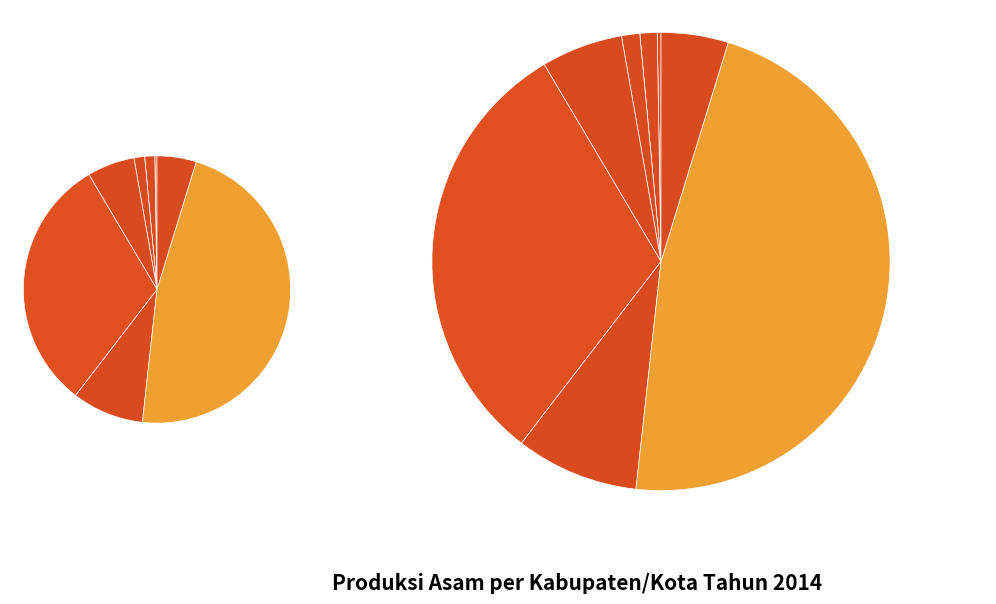

Is there any slice that represents more than half of the pie?

No